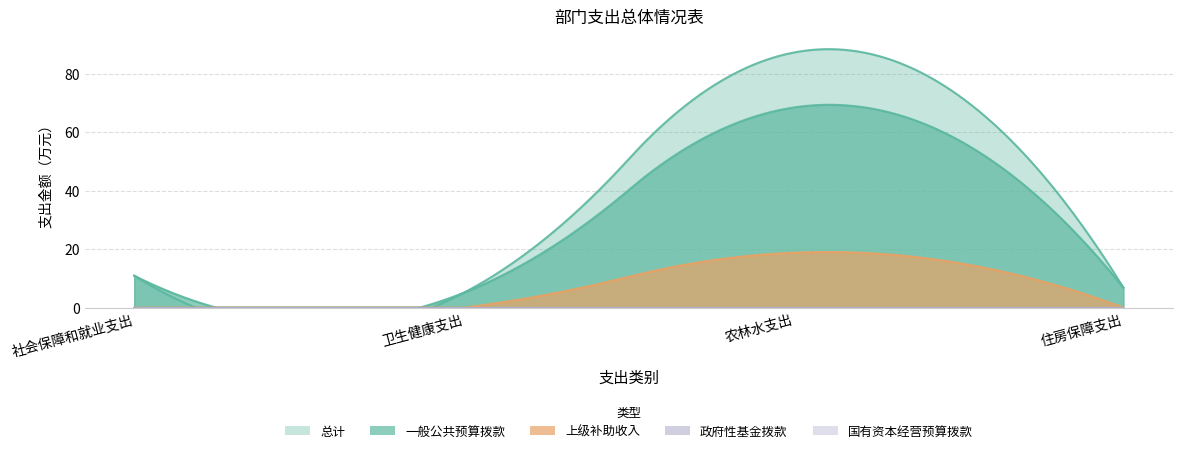

What is the total value across all series at 卫生健康支出?

10.2